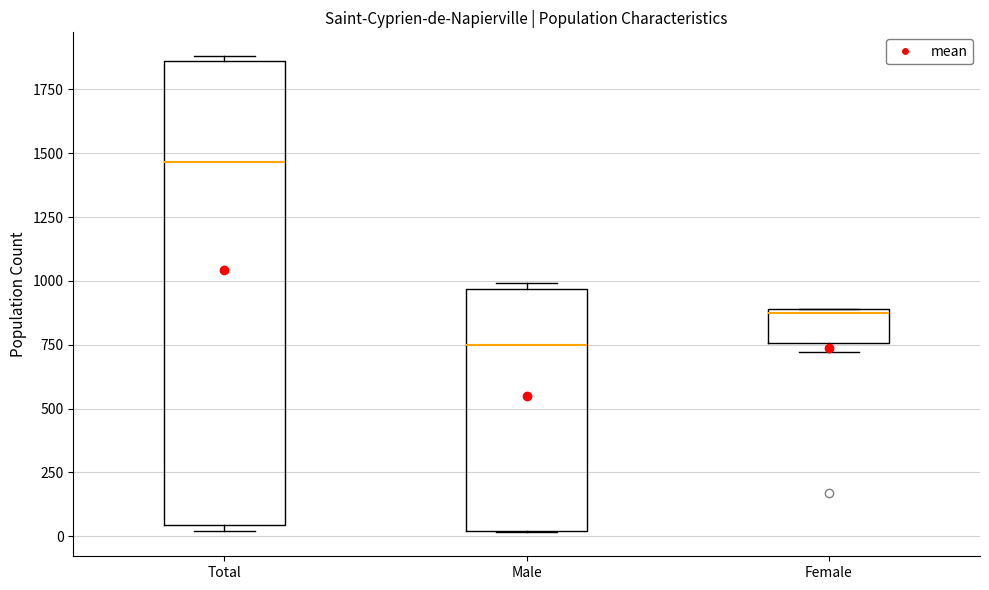

Comparing the boxes themselves (not the whiskers), which one is the tallest?

Total